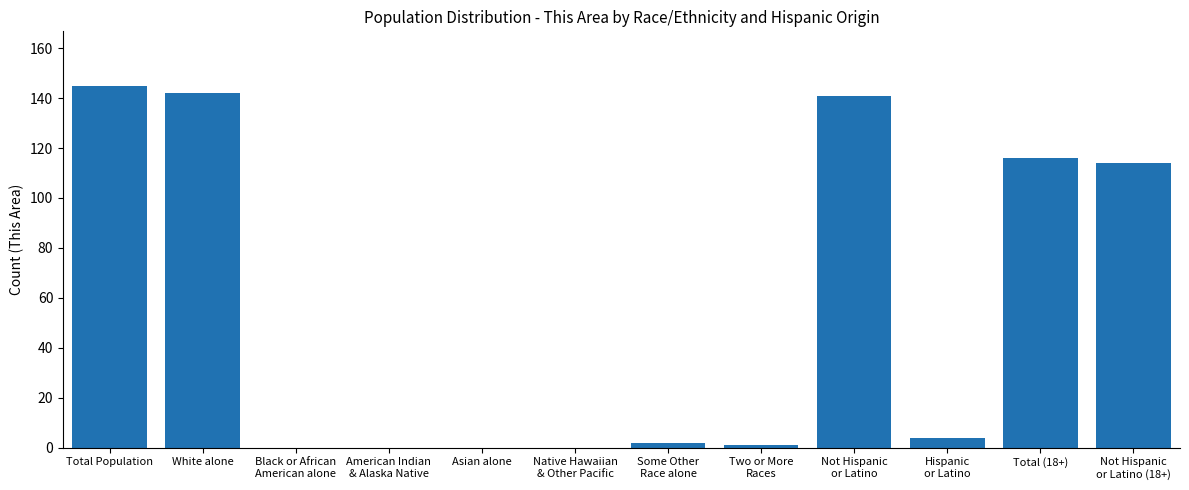

Which has a higher value, American Indian
& Alaska Native or White alone?

White alone